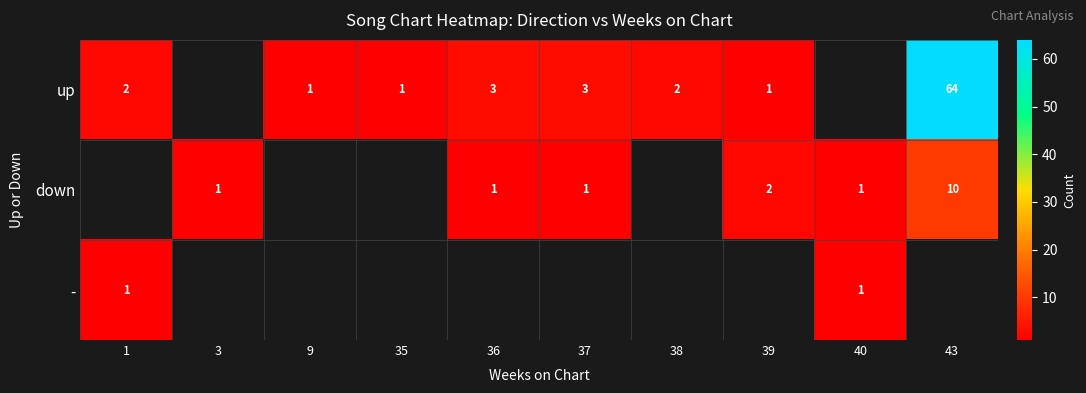

True or false: up has a value of 2 at 1.

True